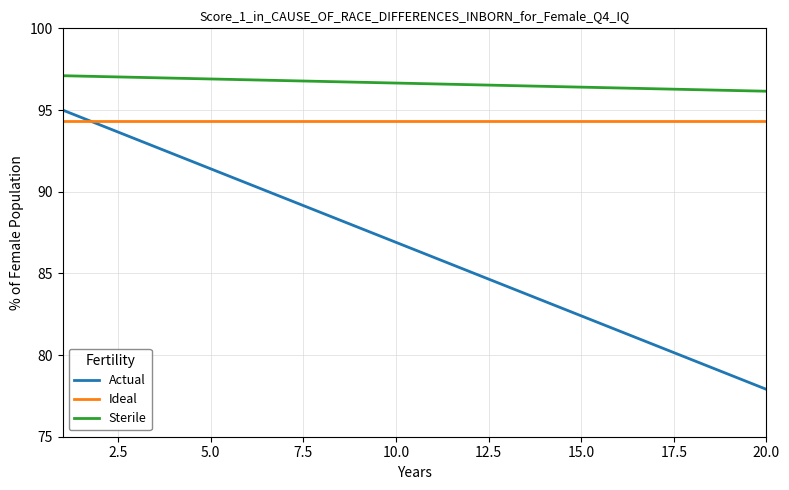

Is this an area chart (filled region under the line)?

No